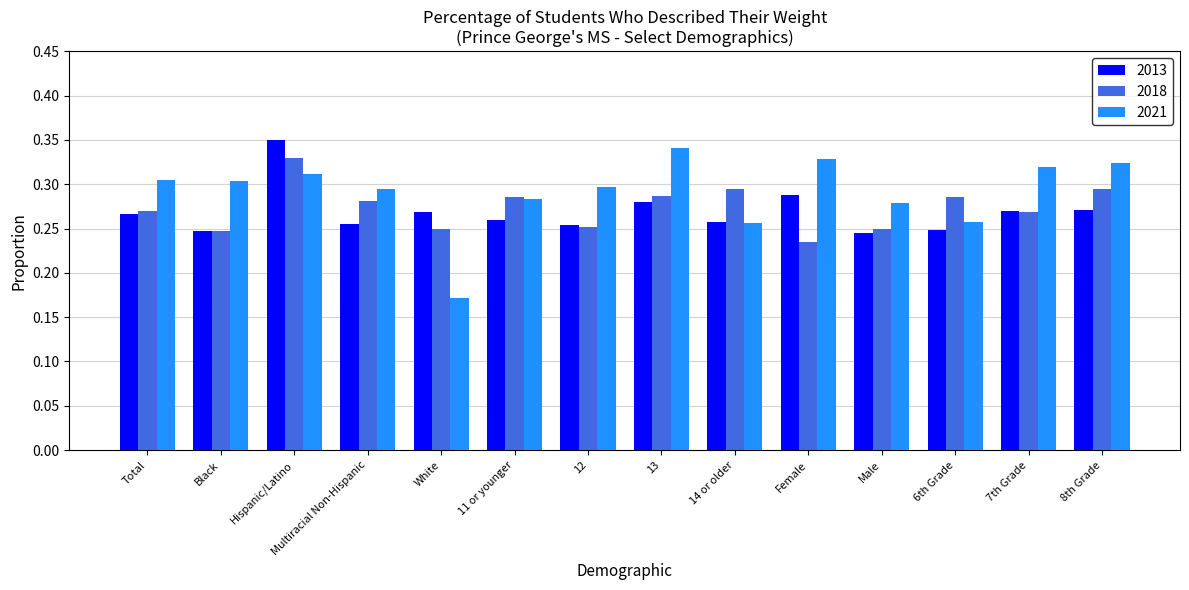

Which category has the highest value across all series?

Hispanic/Latino